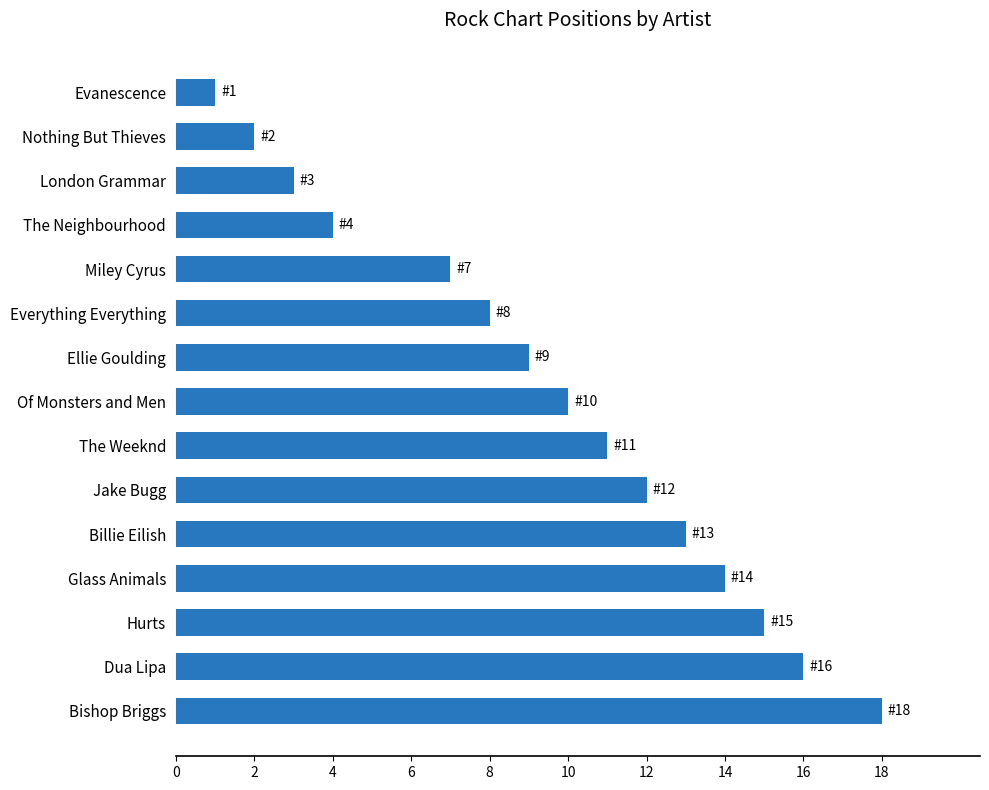

The value at The Weeknd is 19. True or false?

False